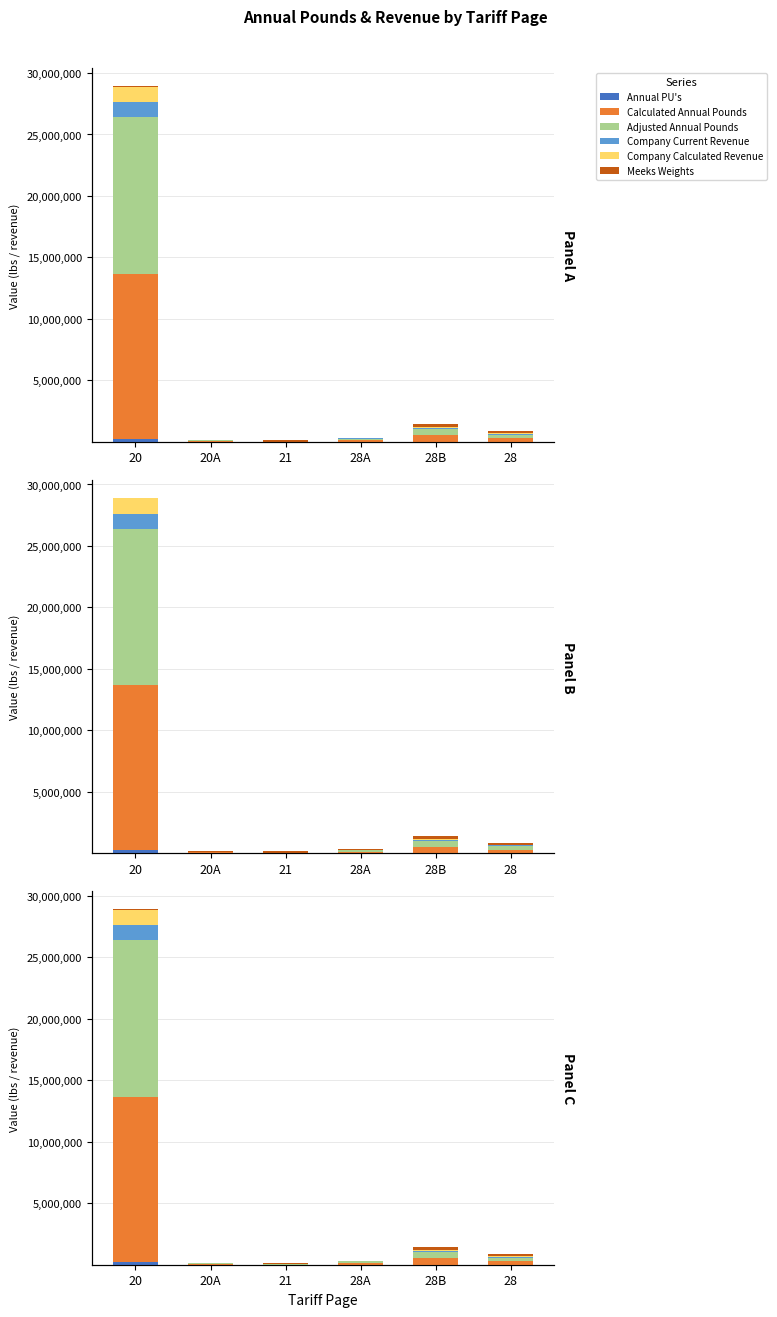

What is the minimum value for Adjusted Annual Pounds?

8972.8